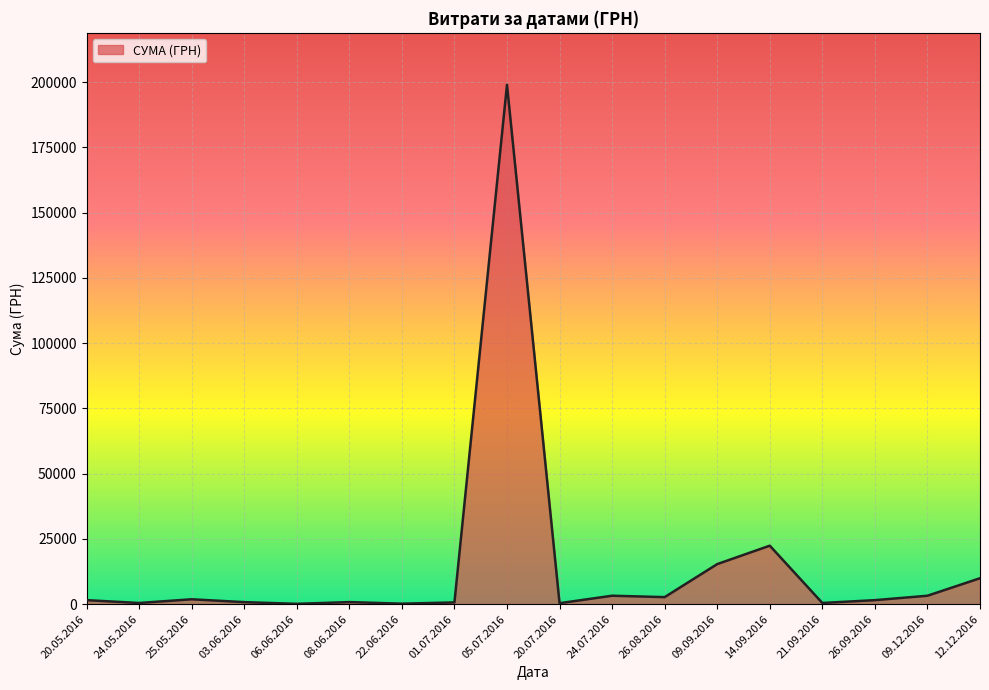

What is the difference between the maximum and minimum values?

198880.0